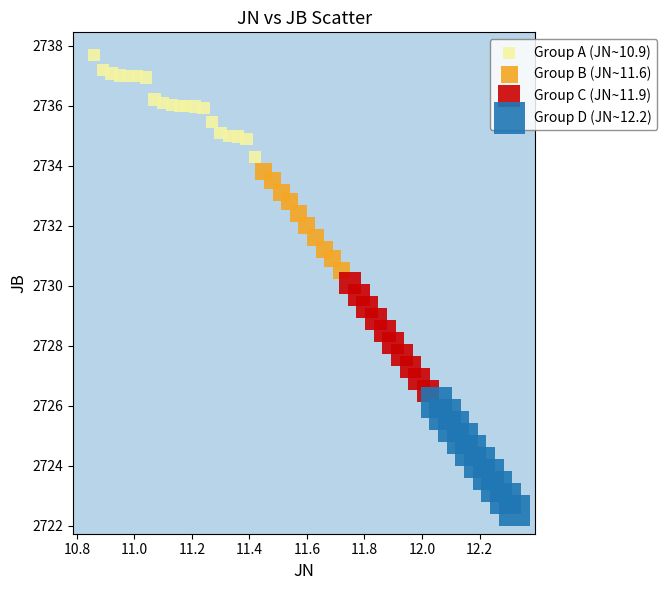

Which series reaches the minimum Y coordinate?

Group D (JN~12.2)